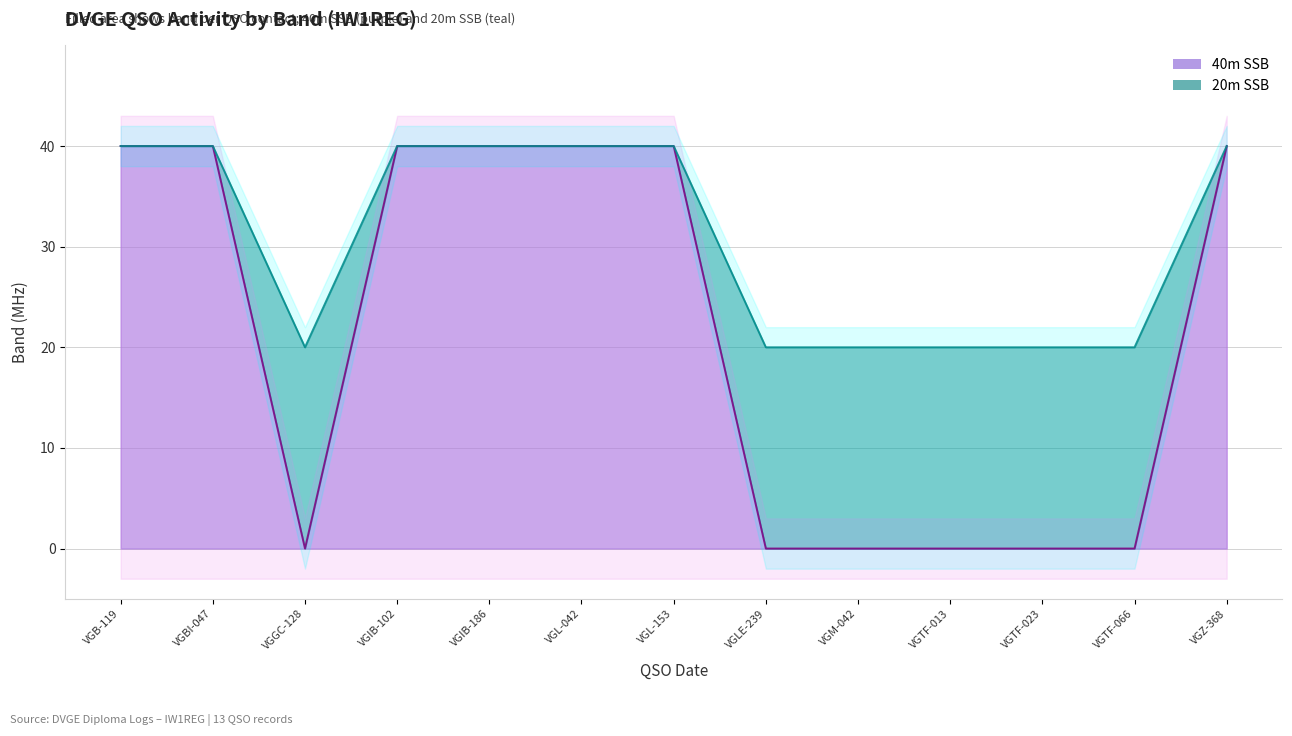

True or false: 20m SSB outline and 40m SSB outline intersect in this chart.

False